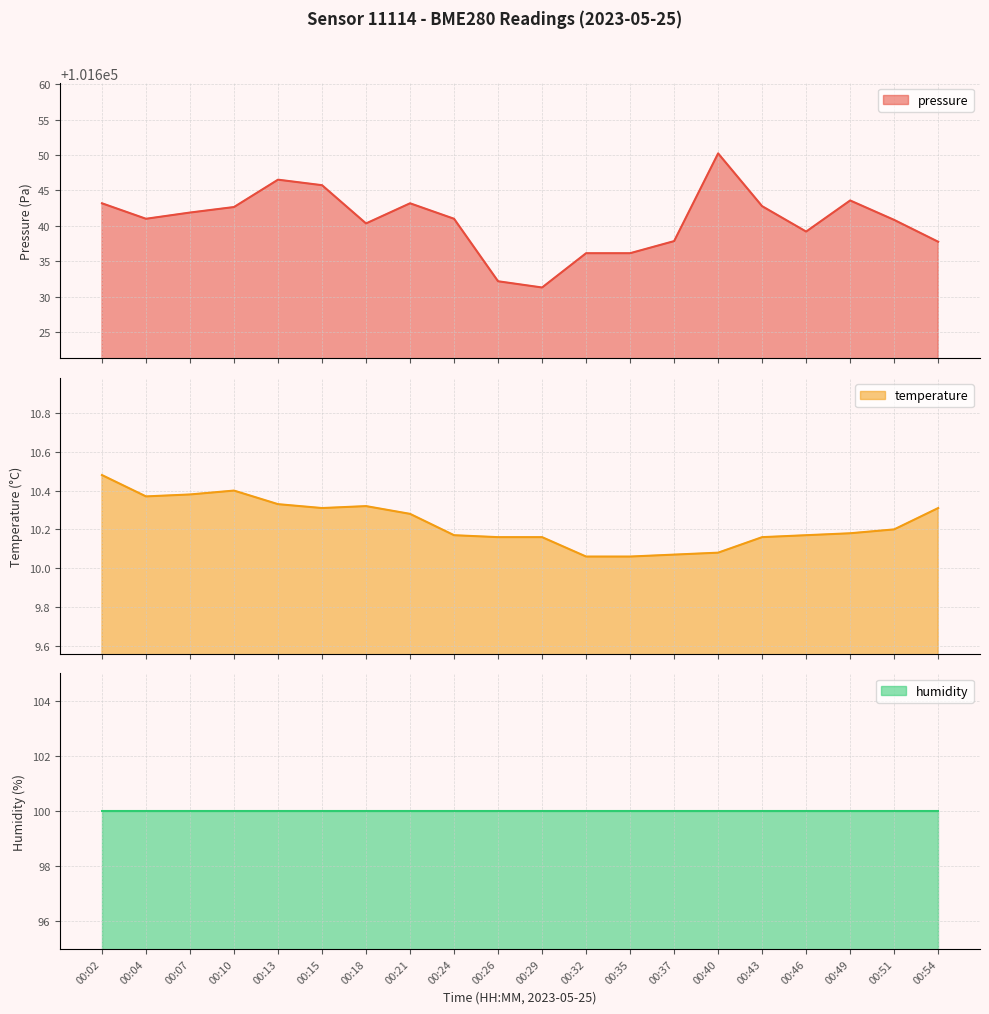

What is the maximum value for pressure?

101650.2